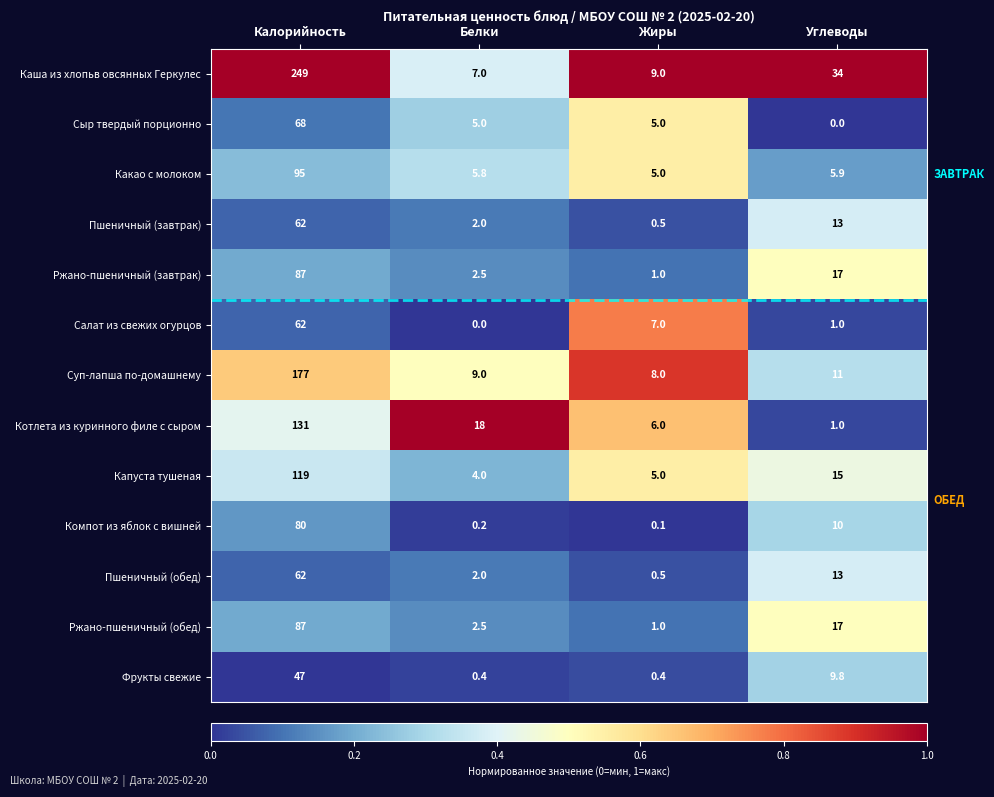

What is the difference between the maximum and minimum values in the Ржано-пшеничный (завтрак) series?

86.0